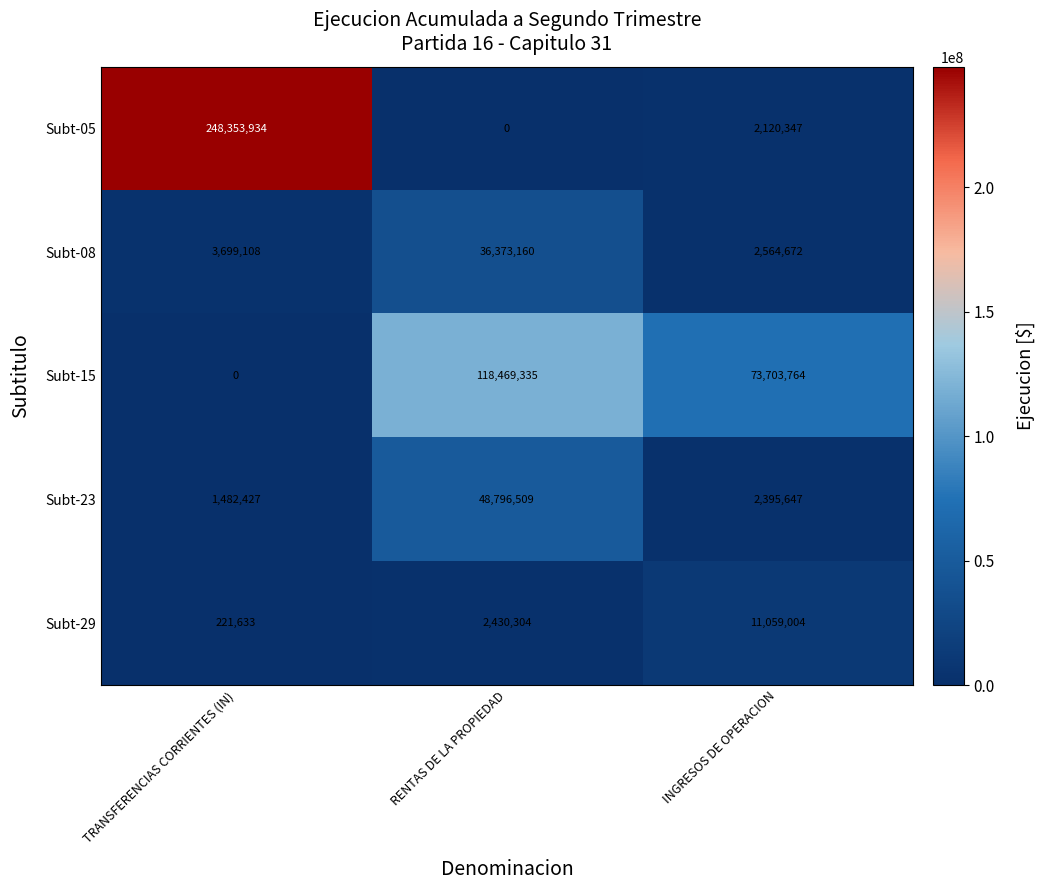

What is the difference between the highest and lowest values at TRANSFERENCIAS CORRIENTES (IN)?

248353934